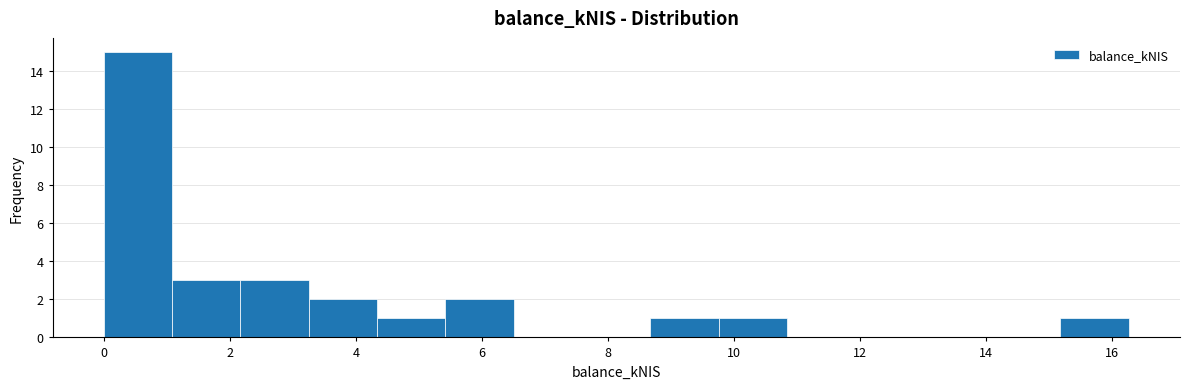

What is the height of the bar covering 4.4 to 5.4 on the x-axis? Neither the bar edges nor the heights are printed on the chart, so give them approximately, as read against the axes.

1